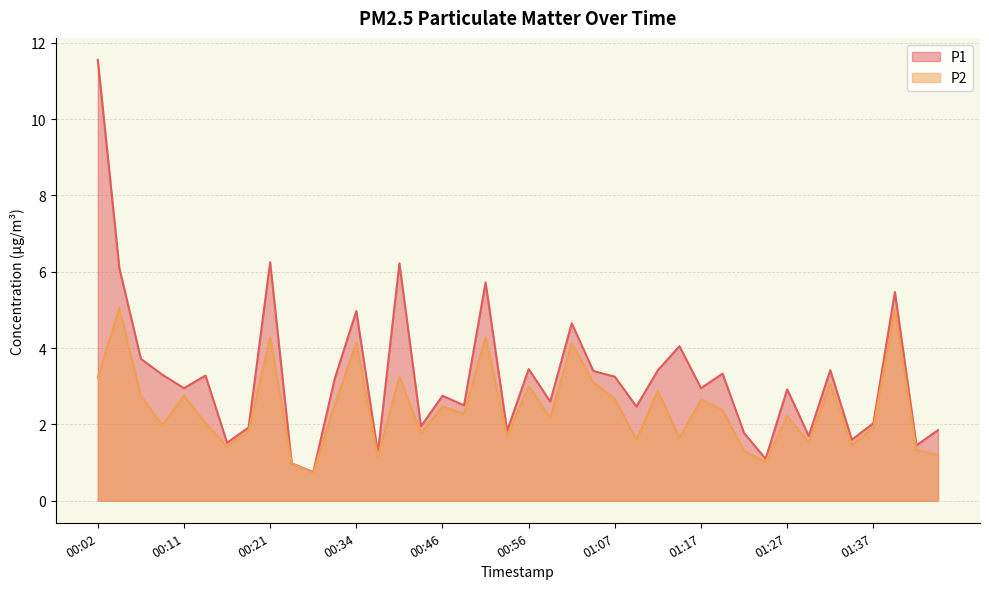

Is it true that P2 equals 1.1 at 01:09?

False